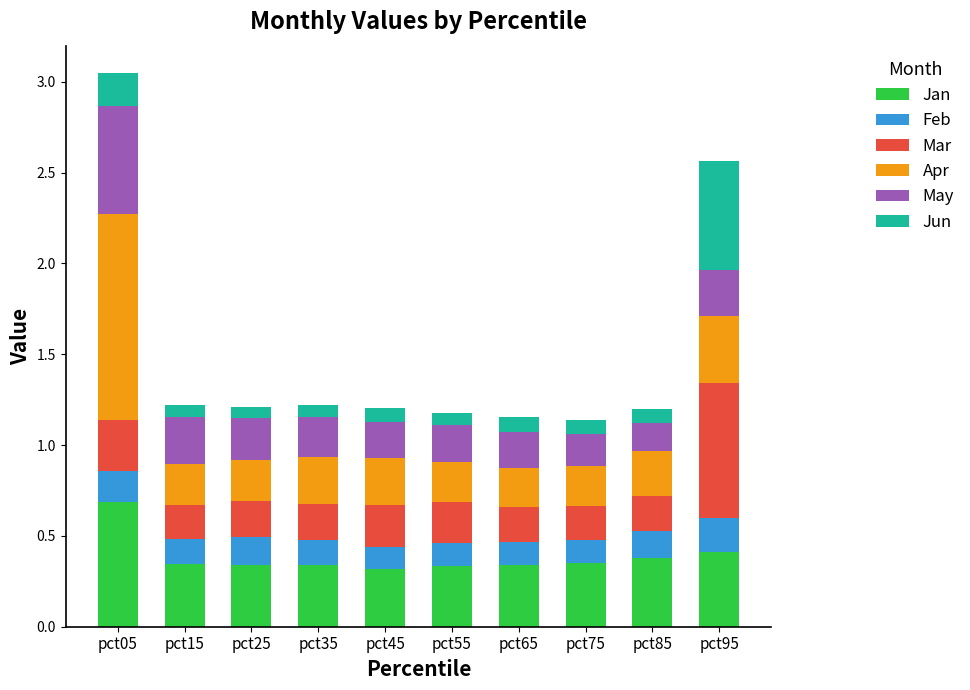

How many Jan values are between 0 and 1?

10